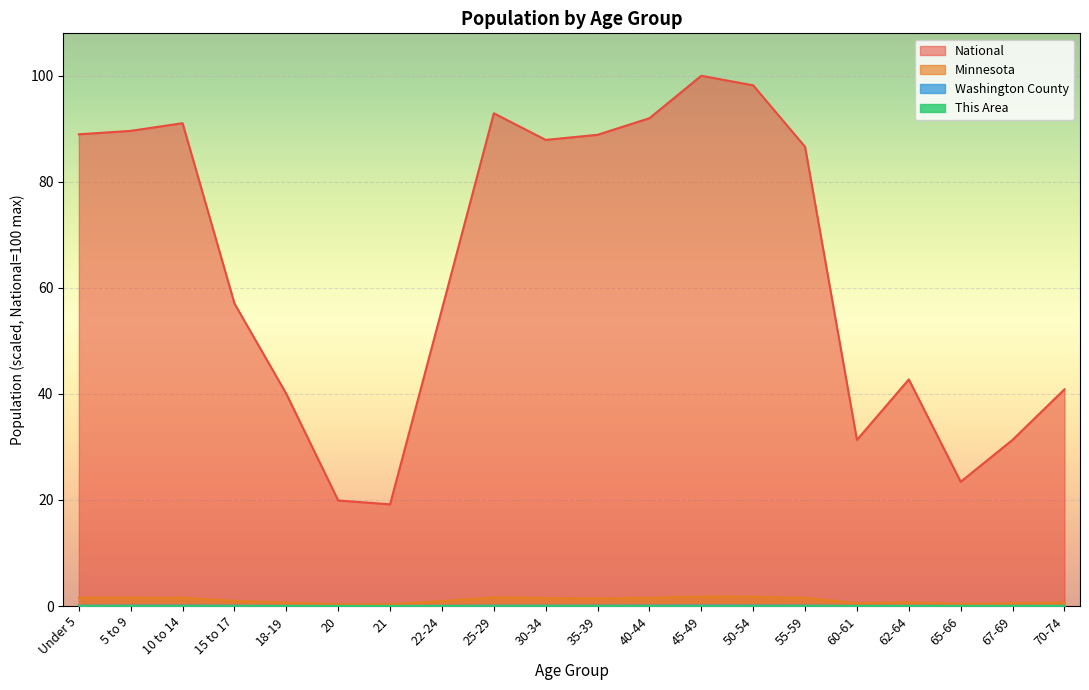

Reading left to right, what are all the values shown in this chart?

This Area: Under 5=0.0	5 to 9=0.0	10 to 14=0.0	15 to 17=0.0	18-19=0.0	20=0.0	21=0.0	22-24=0.0	25-29=0.0	30-34=0.0	35-39=0.0	40-44=0.0	45-49=0.0	50-54=0.0	55-59=0.0	60-61=0.0	62-64=0.0	65-66=0.0	67-69=0.0	70-74=0.0
Washington County: Under 5=0.1	5 to 9=0.1	10 to 14=0.1	15 to 17=0.1	18-19=0.0	20=0.0	21=0.0	22-24=0.0	25-29=0.1	30-34=0.1	35-39=0.1	40-44=0.1	45-49=0.1	50-54=0.1	55-59=0.1	60-61=0.0	62-64=0.0	65-66=0.0	67-69=0.0	70-74=0.0
Minnesota: Under 5=1.6	5 to 9=1.6	10 to 14=1.6	15 to 17=1.0	18-19=0.6	20=0.3	21=0.3	22-24=0.9	25-29=1.6	30-34=1.5	35-39=1.4	40-44=1.6	45-49=1.8	50-54=1.8	55-59=1.5	60-61=0.5	62-64=0.7	65-66=0.4	67-69=0.5	70-74=0.7
National: Under 5=89.0	5 to 9=89.6	10 to 14=91.1	15 to 17=57.0	18-19=40.0	20=19.9	21=19.2	22-24=56.0	25-29=92.9	30-34=87.9	35-39=88.9	40-44=92.0	45-49=100.0	50-54=98.2	55-59=86.6	60-61=31.3	62-64=42.7	65-66=23.4	67-69=31.3	70-74=40.9